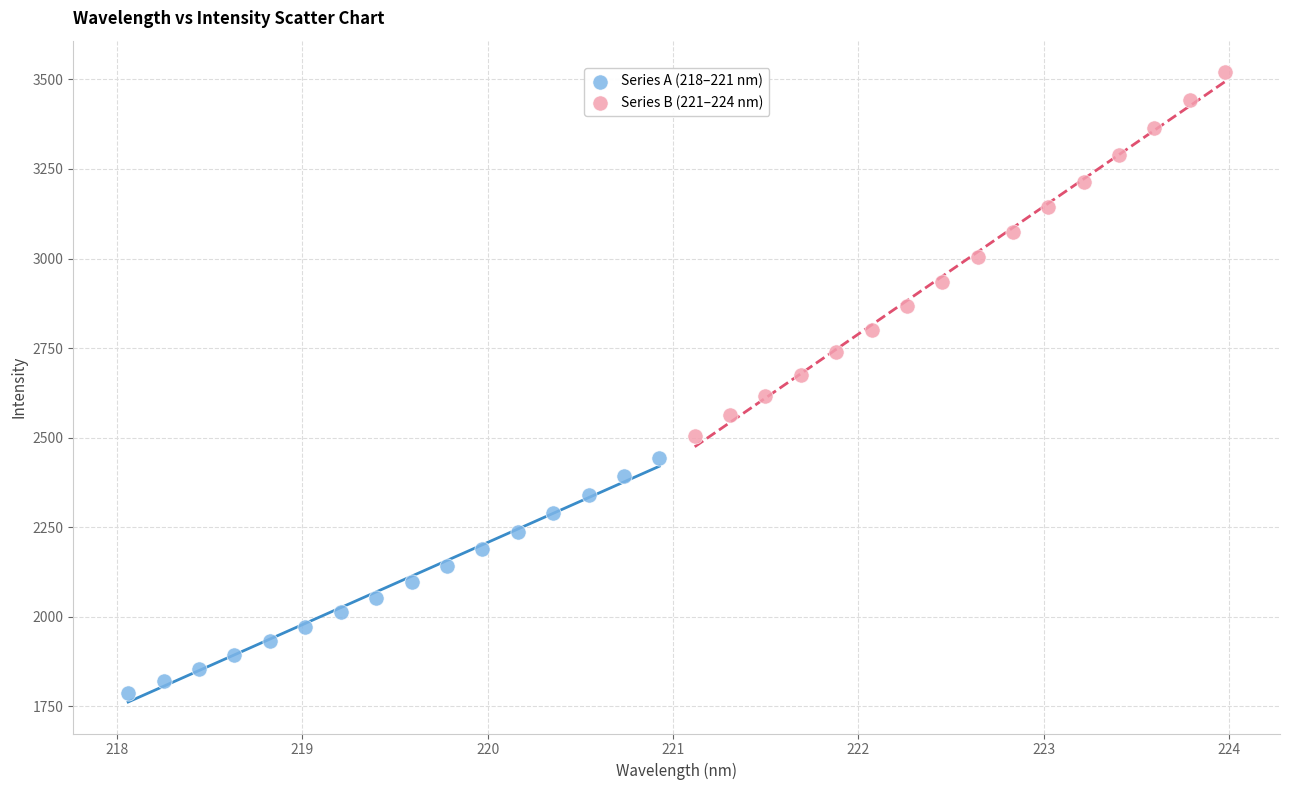

Which series contains the highest Y value?

Series B (221–224 nm)